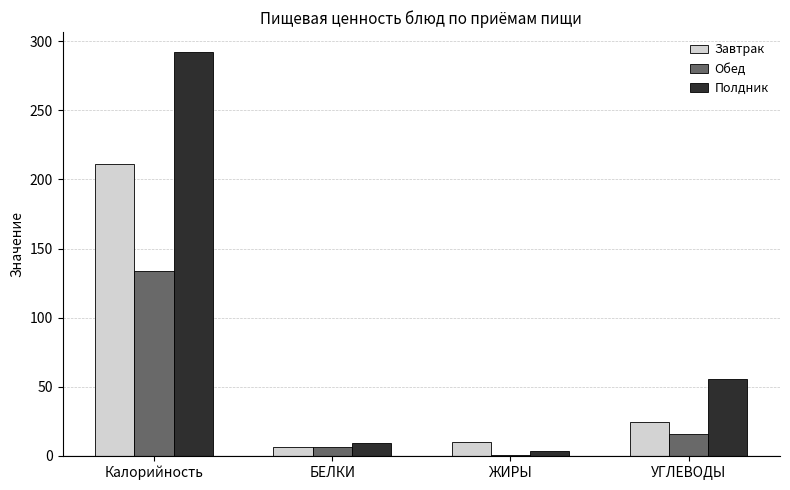

The Полдник series shows 9.1 at БЕЛКИ. True or false?

True